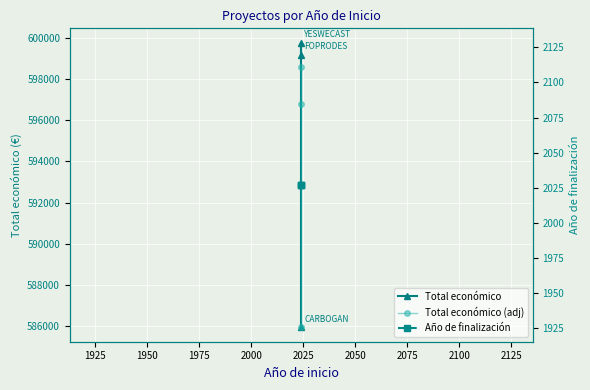

What is the difference between the maximum and second lowest values in the Total económico series?

581.0